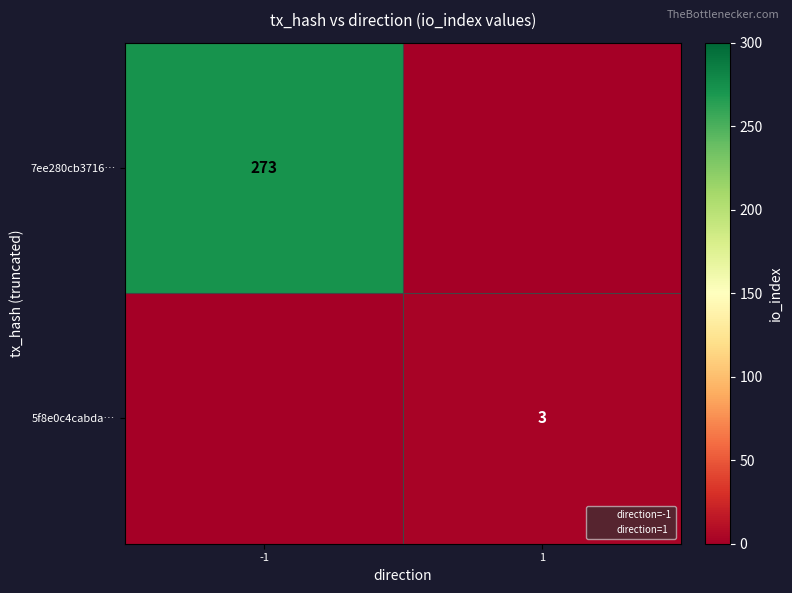

At which label does 7ee280cb3716… reach its peak?

-1